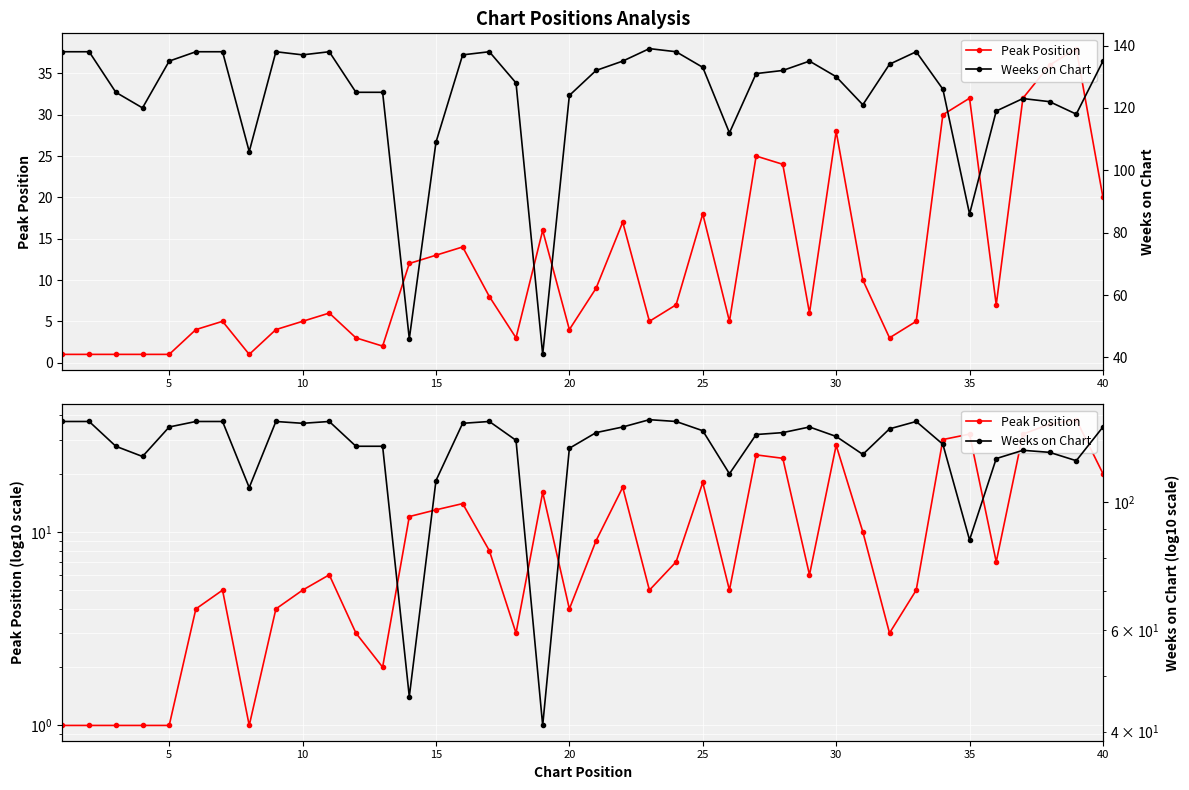

Is it true that Weeks on Chart equals 236 at 16?

False